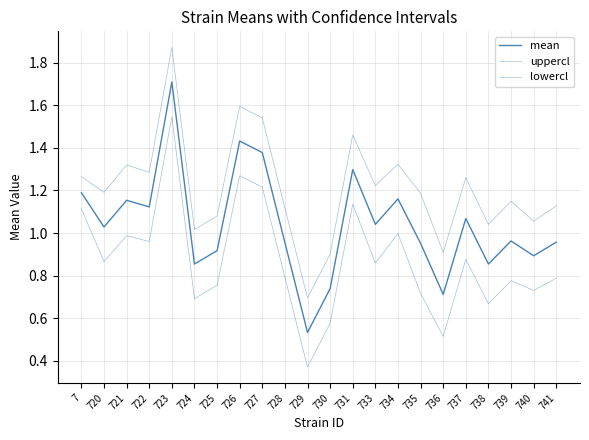

List the series in order of their peak value, highest first.

uppercl, mean, lowercl